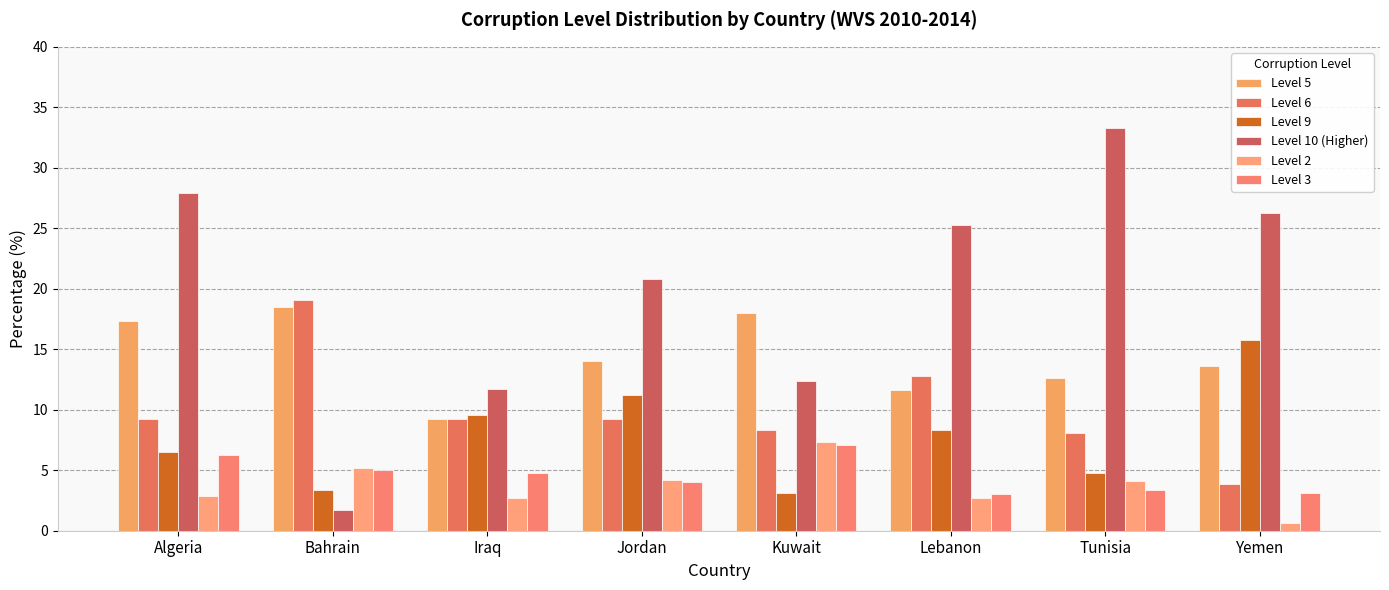

How many groups of bars are there?

8